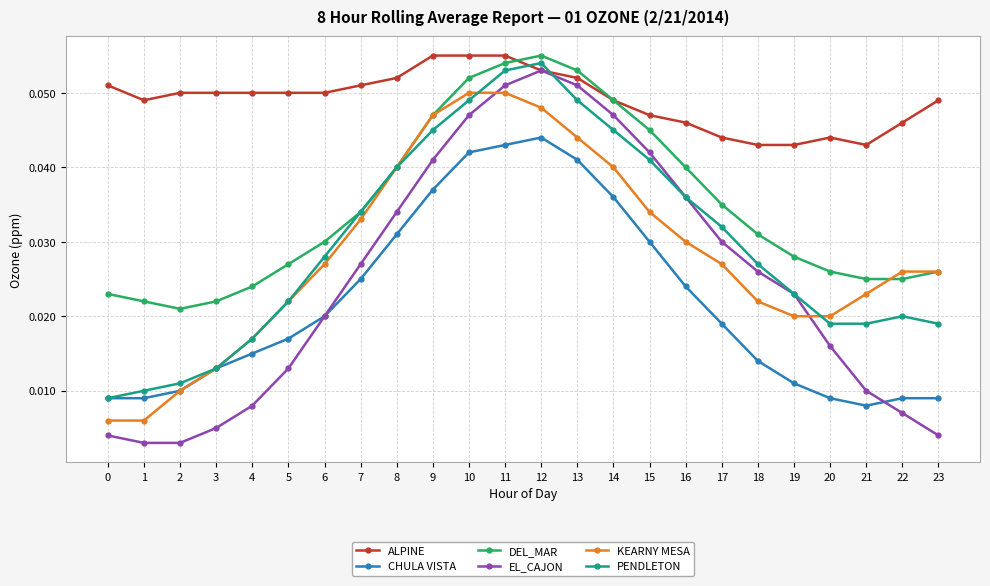

True or false: PENDLETON has more than 0 points higher than both neighbors.

True